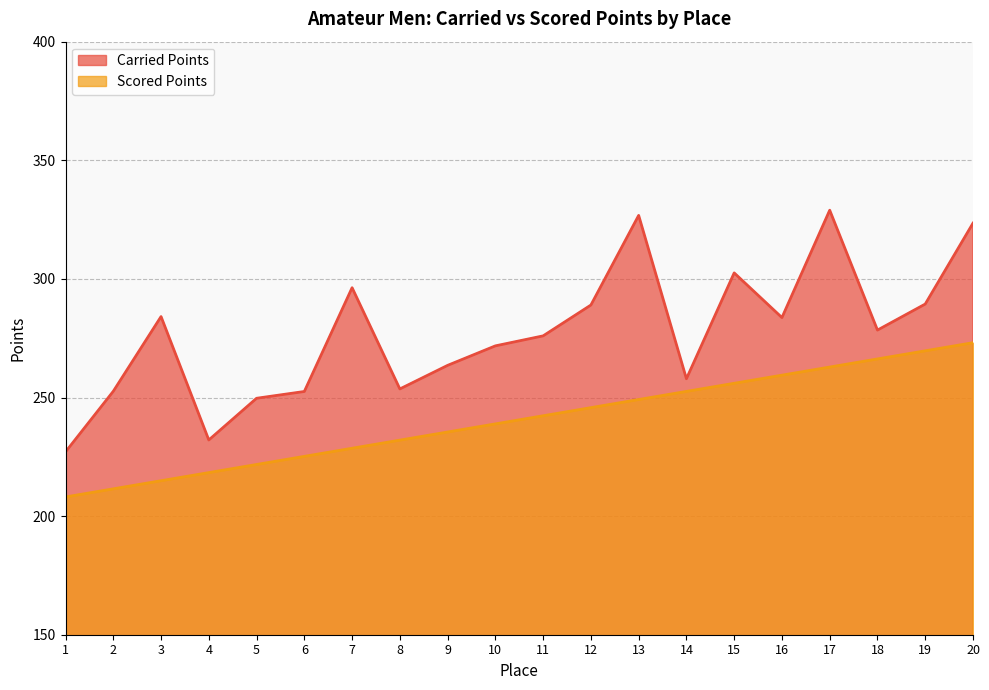

At which category does the chart reach its minimum across all series?

1